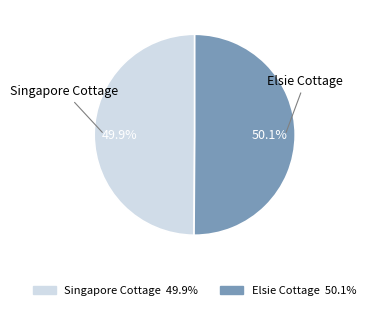

Is it true that Singapore Cottage is 50% of the pie?

True